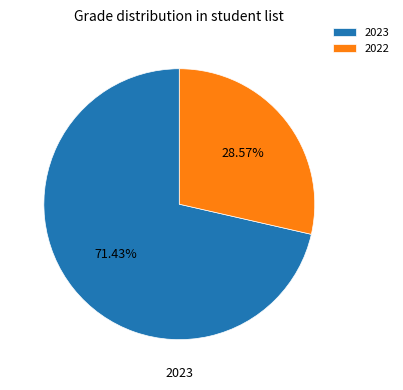

Approximately how many times larger is the value at 2022 compared to 2023?

0.4